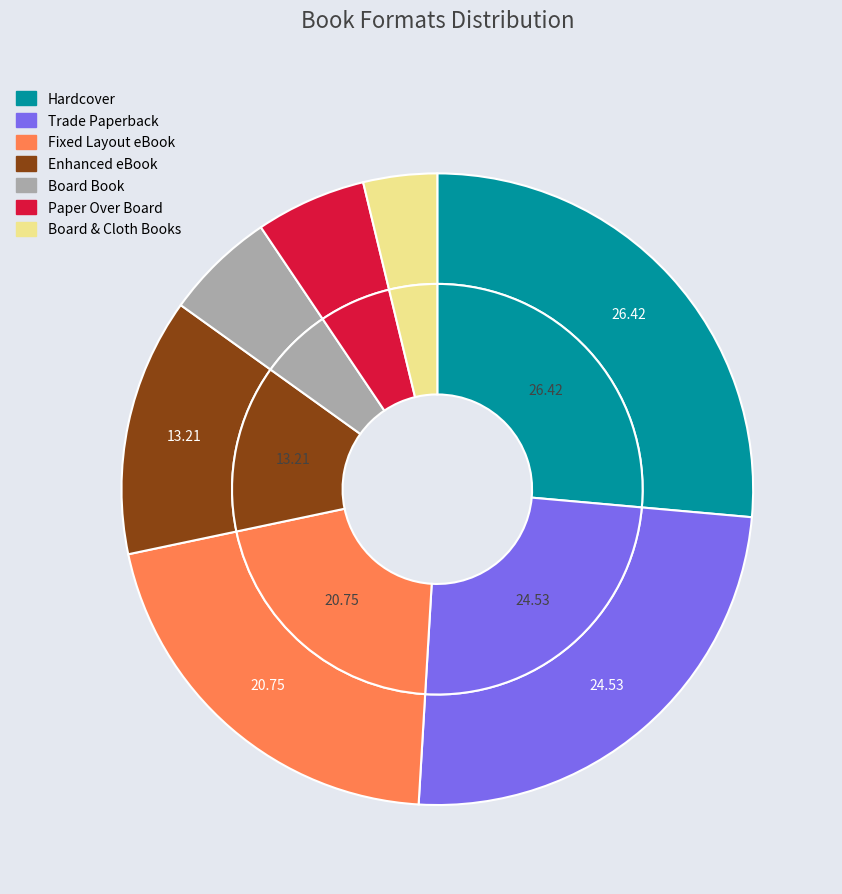

To the nearest percent, what is the average slice percentage?

14%